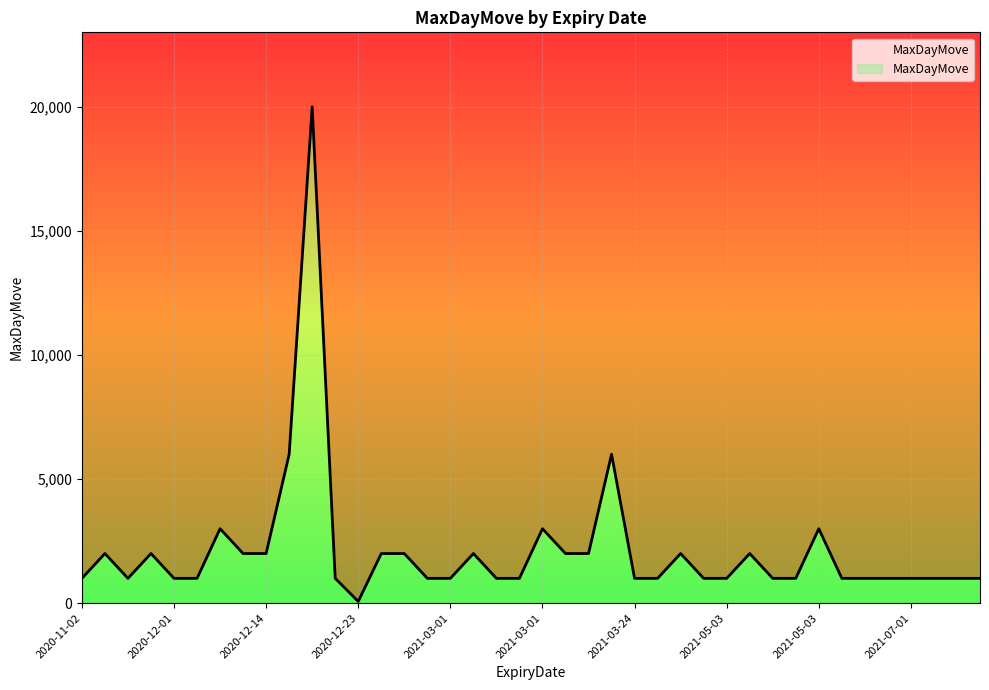

Count the number of categories in the chart.

40